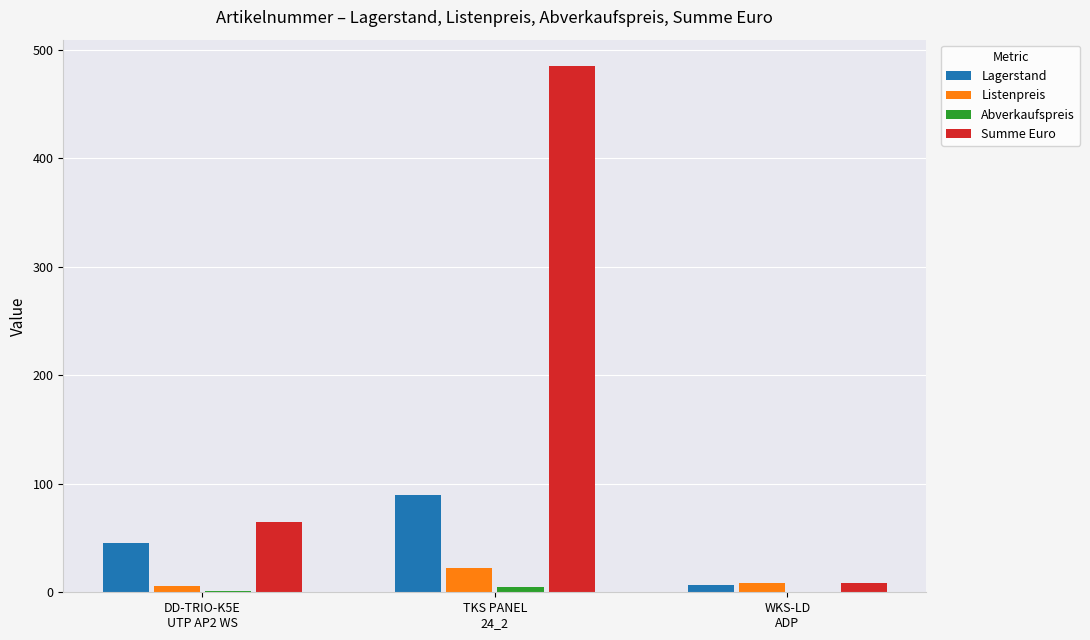

Which series has the largest total across all categories?

Summe Euro